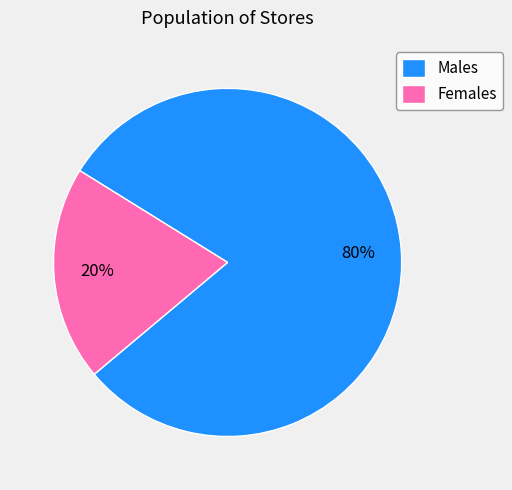

How many slices are in this pie chart?

2